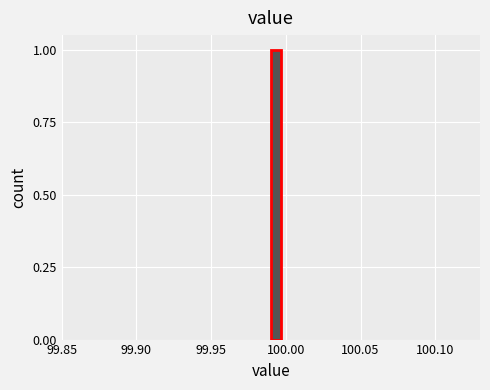

Read against the x-axis, roughly where is the centre of the tallest bar?

99.995